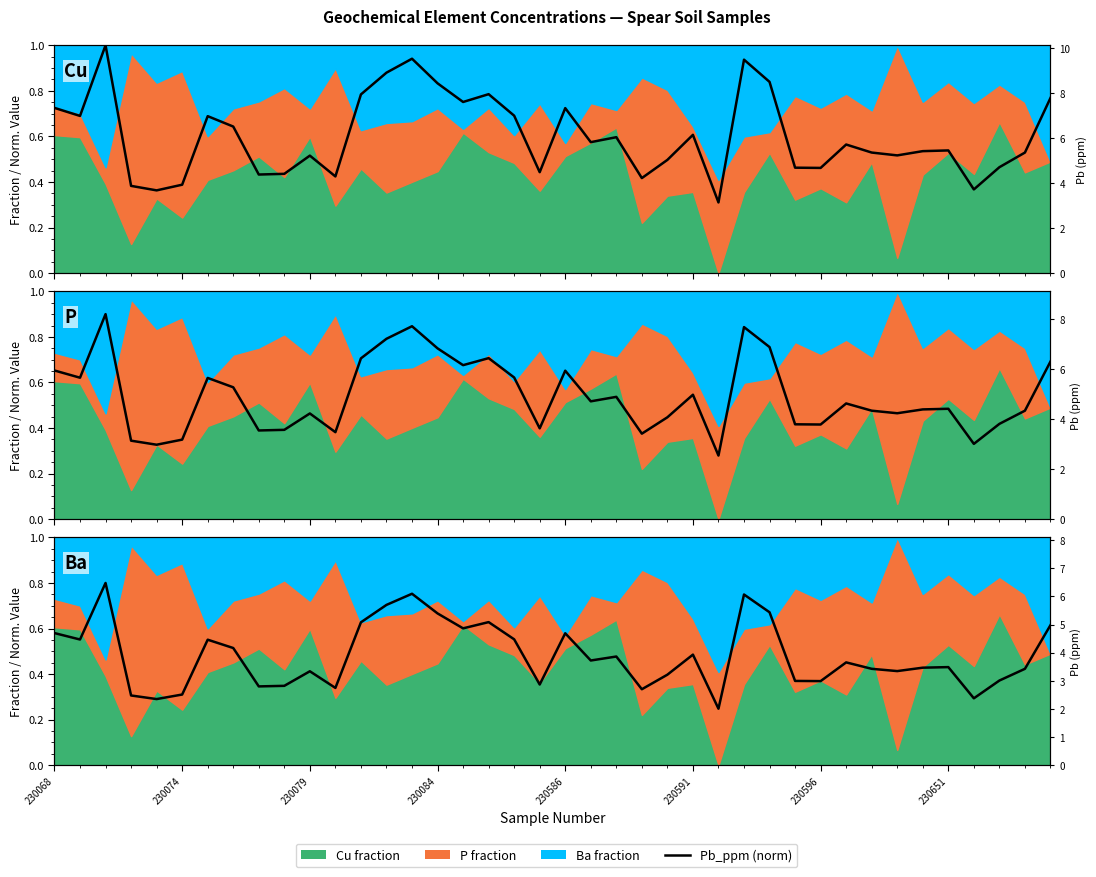

Does the chart display data point markers on the line(s)?

No